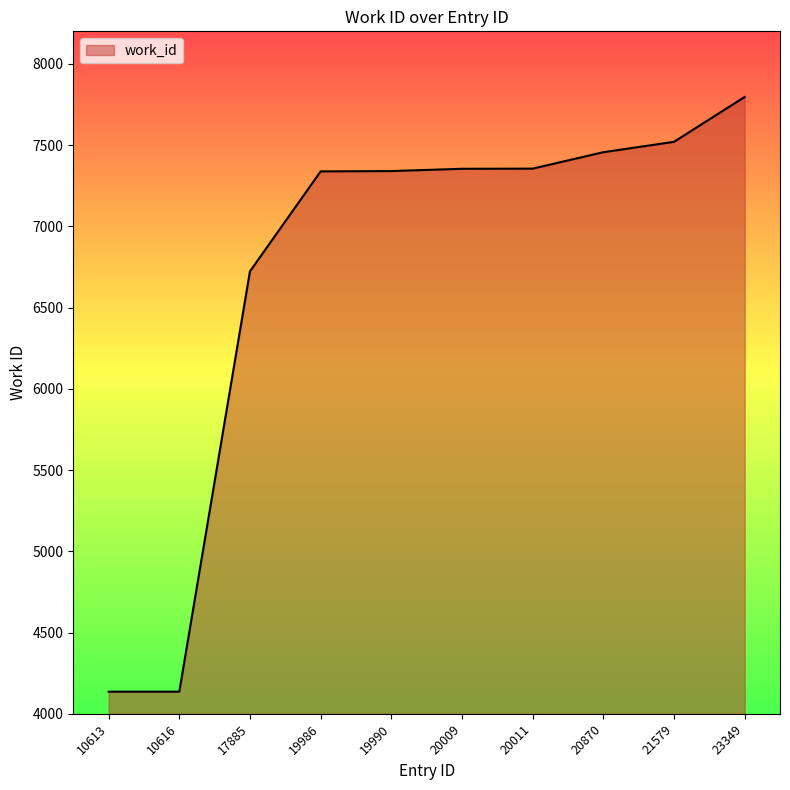

The chart shows a value of 7355 at 20011. True or false?

True